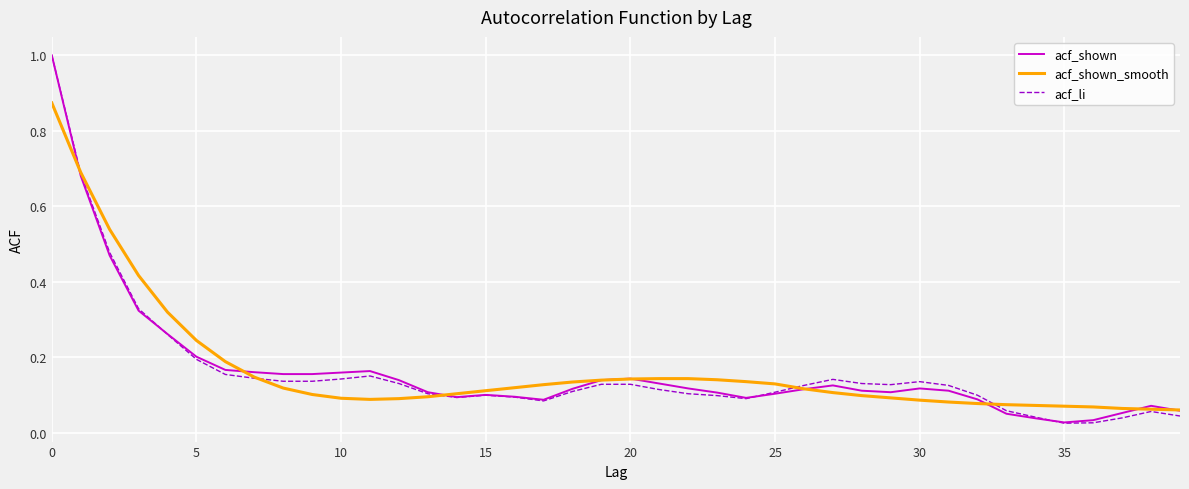

What is the difference between the maximum and minimum values in the acf_shown_smooth series?

0.8